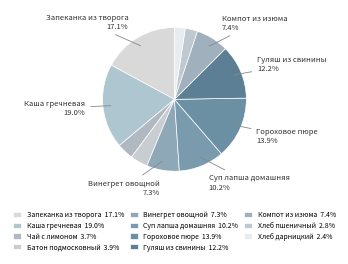

Is the sum of Каша гречневая and Чай с лимоном greater than half?

No